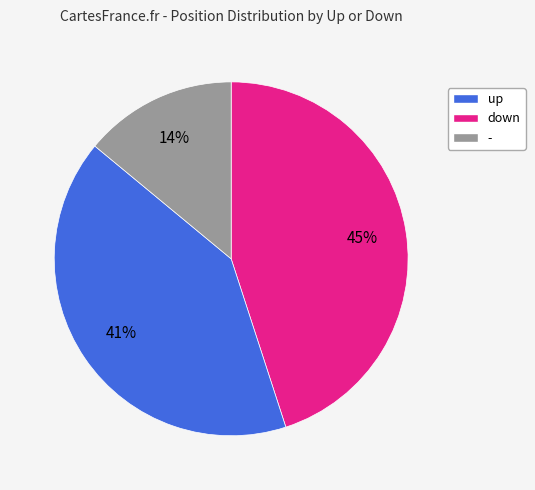

To the nearest percent, what is the difference between the largest and smallest slice percentages?

31%